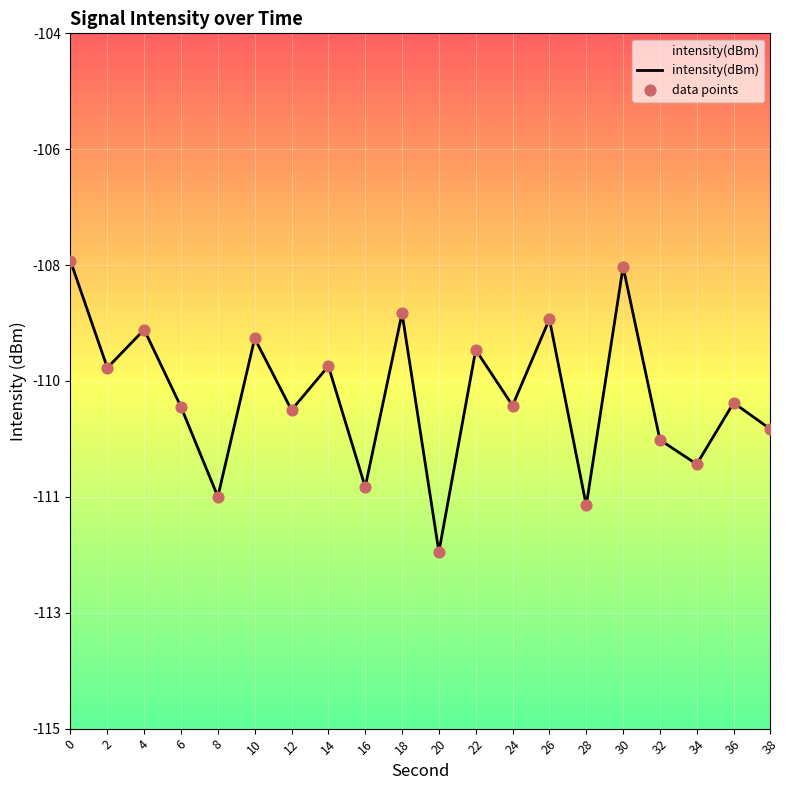

Which series has the widest spread of Y values?

intensity(dBm)